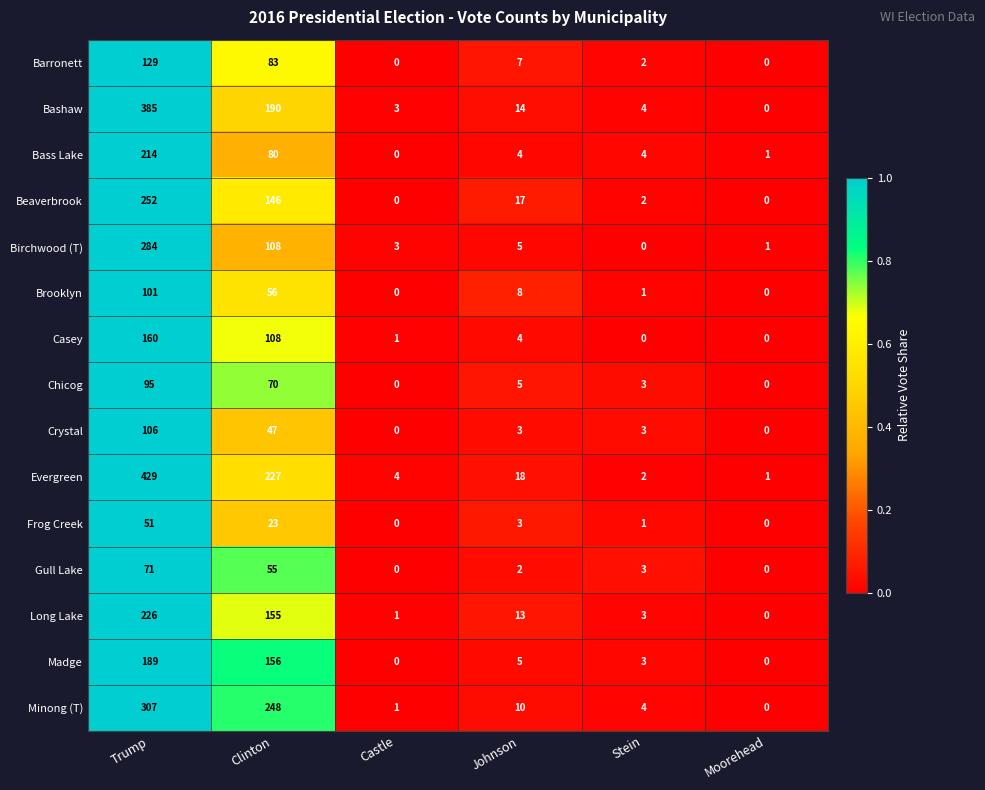

At which category is the sum across all series the highest?

Trump